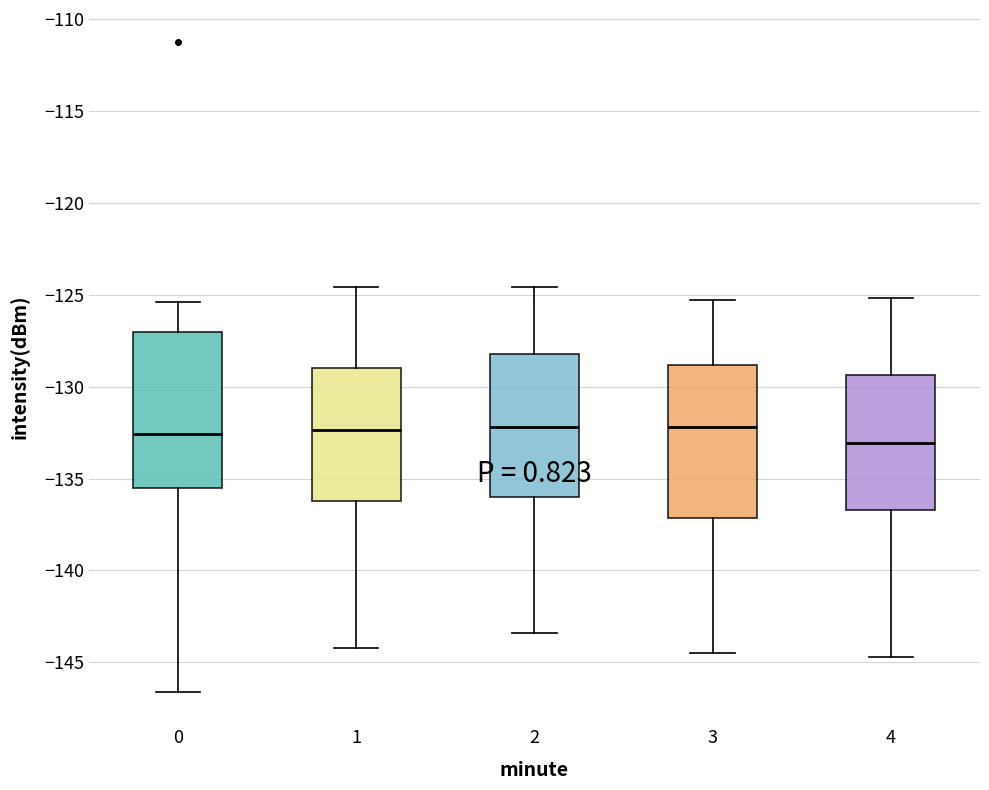

Where does the median line of the box at x = 3 sit on the y-axis? The values are not printed on the chart, so give them approximately, as read against the axis.

-132.0